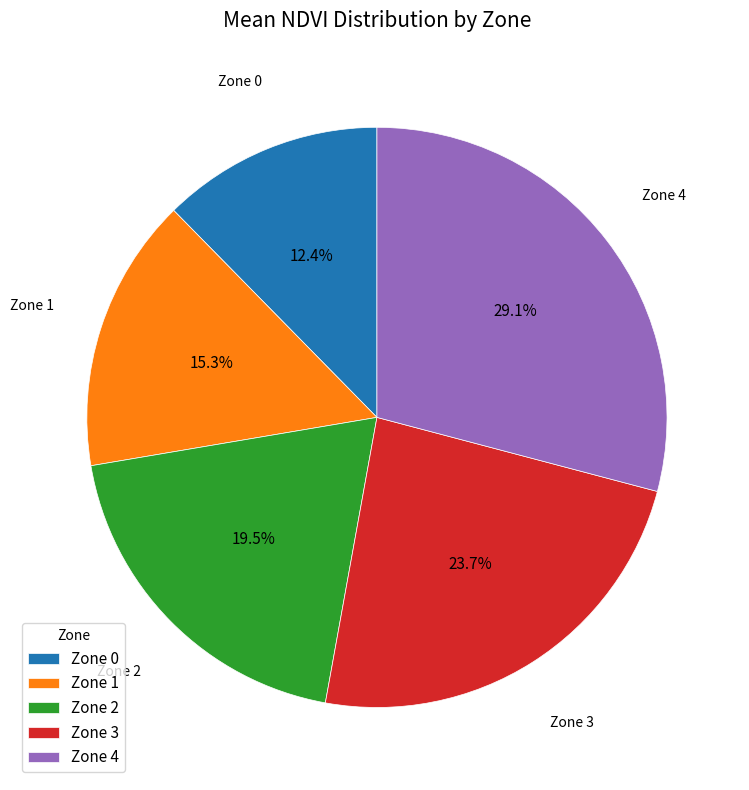

Rank the categories by value from highest to lowest.

Zone 4, Zone 3, Zone 2, Zone 1, Zone 0